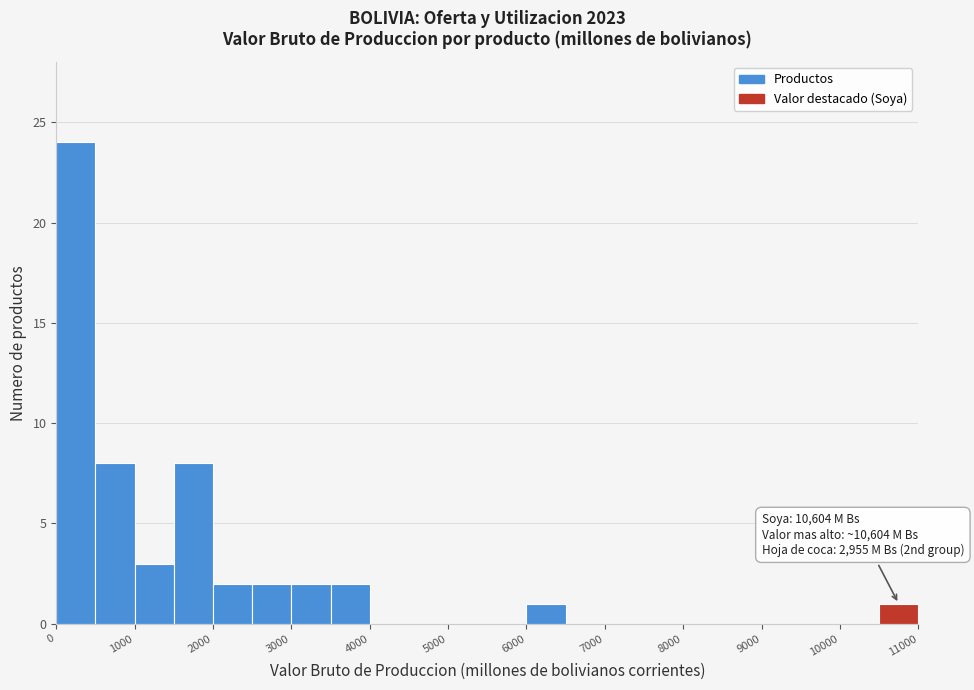

Which range on the x-axis has the tallest bar?

0 to 500